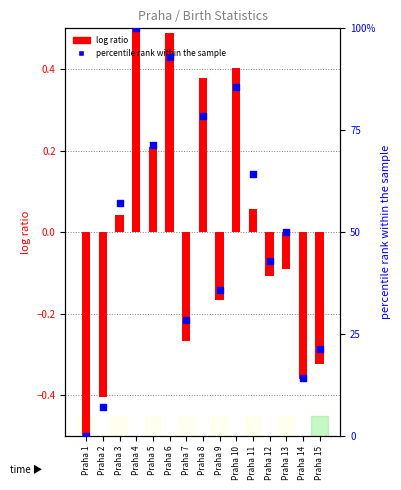

Which series reaches the minimum Y coordinate?

log ratio